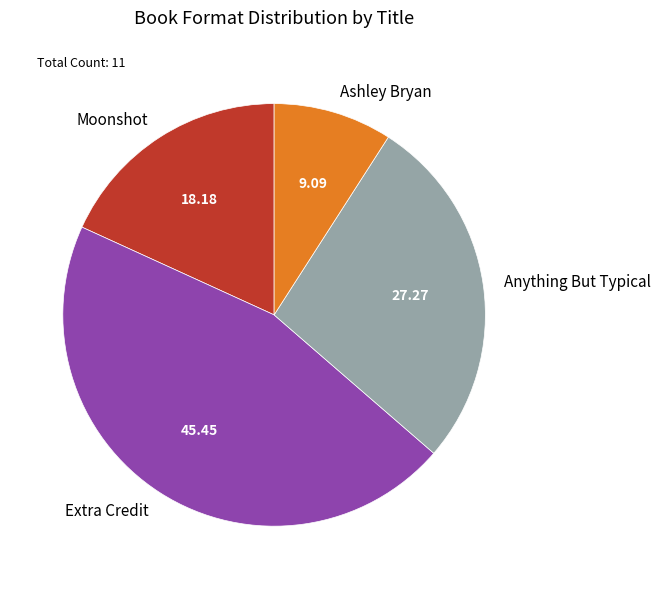

Combined, do Moonshot and Extra Credit account for over 50%?

Yes